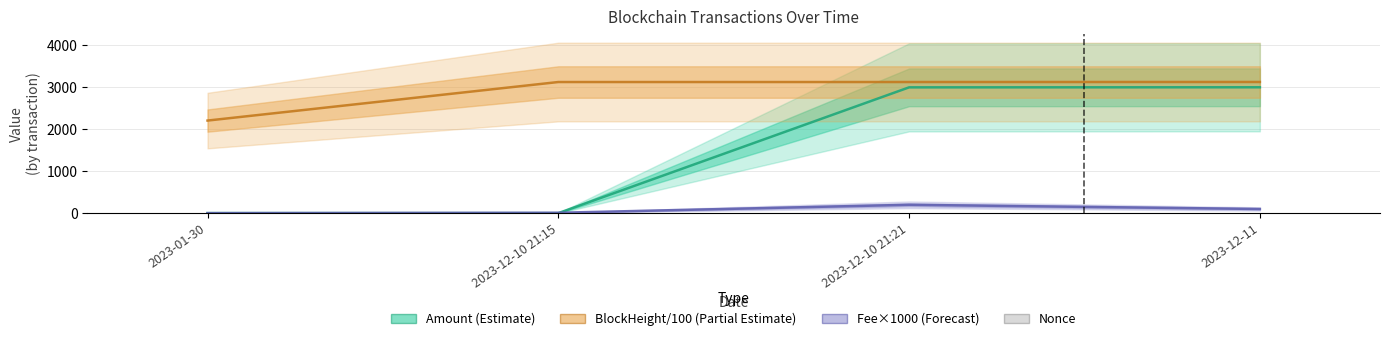

What is the sum of the Fee×1000 (Forecast) values at 2023-12-10 21:15 and 2023-01-30?

11.2